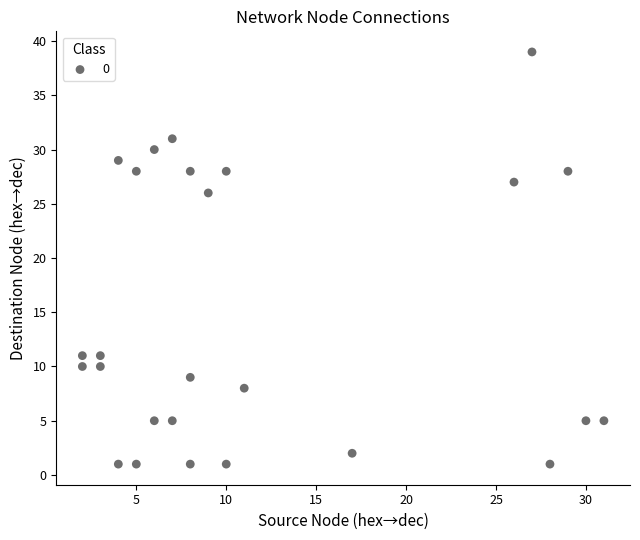

What Y value in the scatter plot is closest to 20?

26